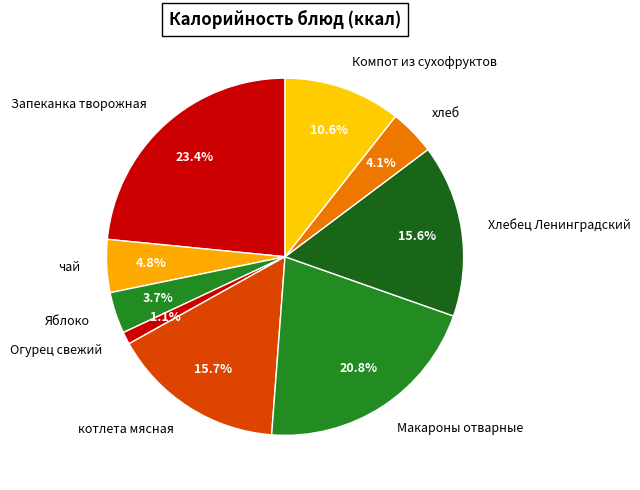

To the nearest percent, what portion does Хлебец Ленинградский represent?

16%